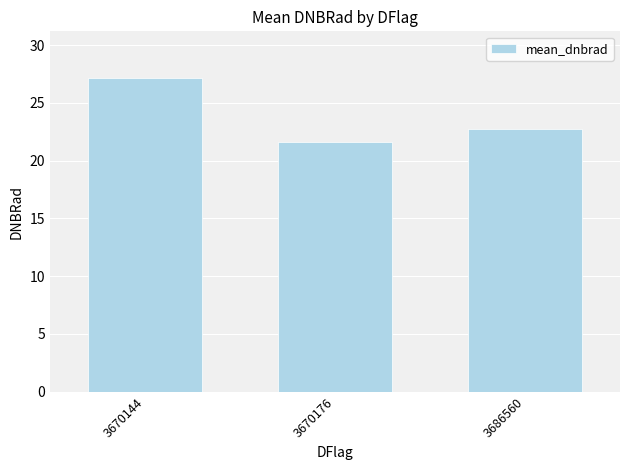

Count the number of categories in the chart.

3